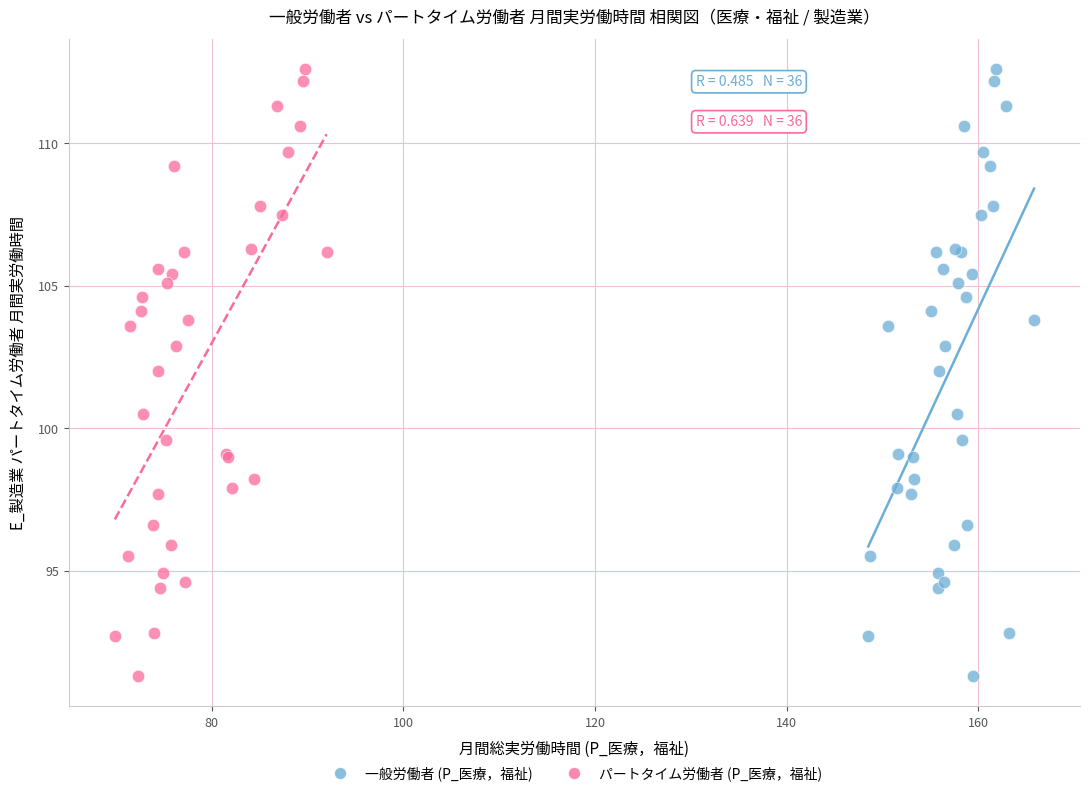

What are all the series names shown in the legend?

一般労働者 (P_医療，福祉), パートタイム労働者 (P_医療，福祉)